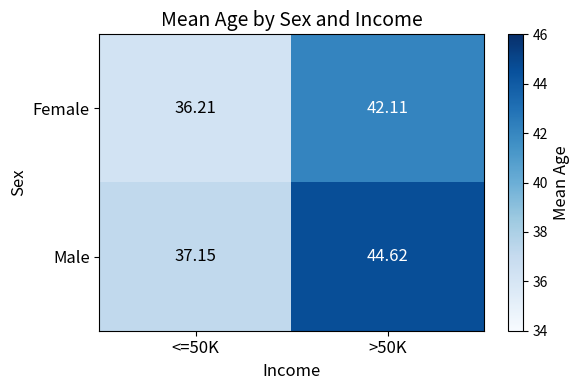

Rank the series by their average value, from lowest to highest.

Female, Male